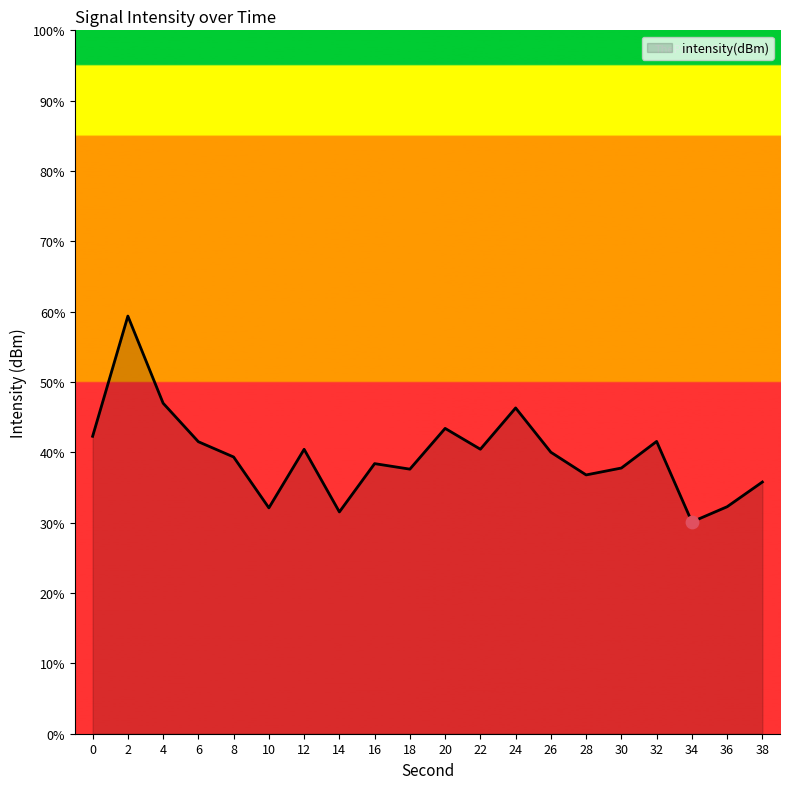

What is the change in value from 0 to 14?

-10.8